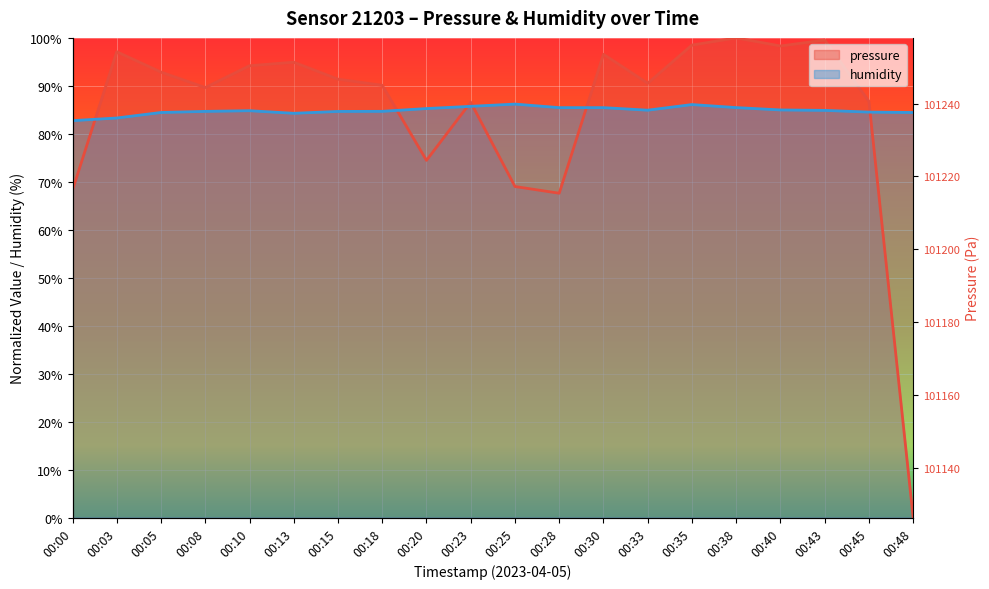

How many times do humidity and pressure cross each other?

6